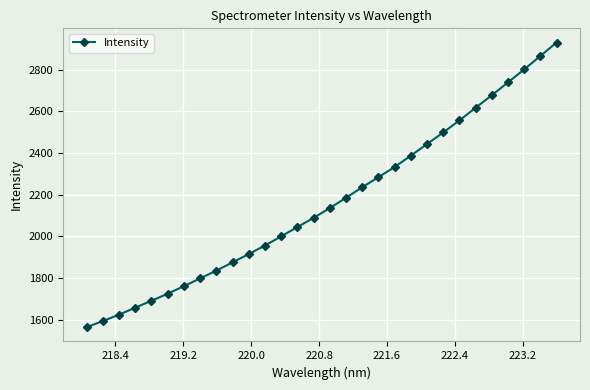

What is the smallest value displayed?

1565.0